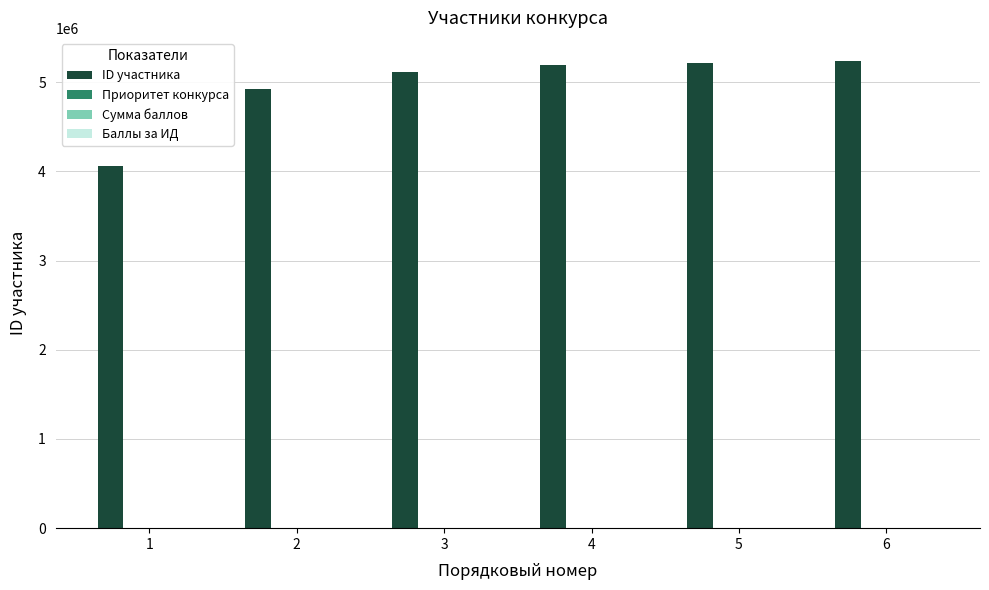

Which series has the largest total across all categories?

ID участника